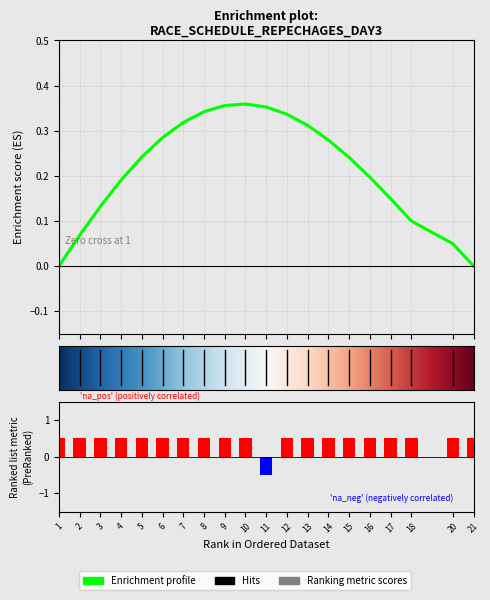

How many positive values are there?

19